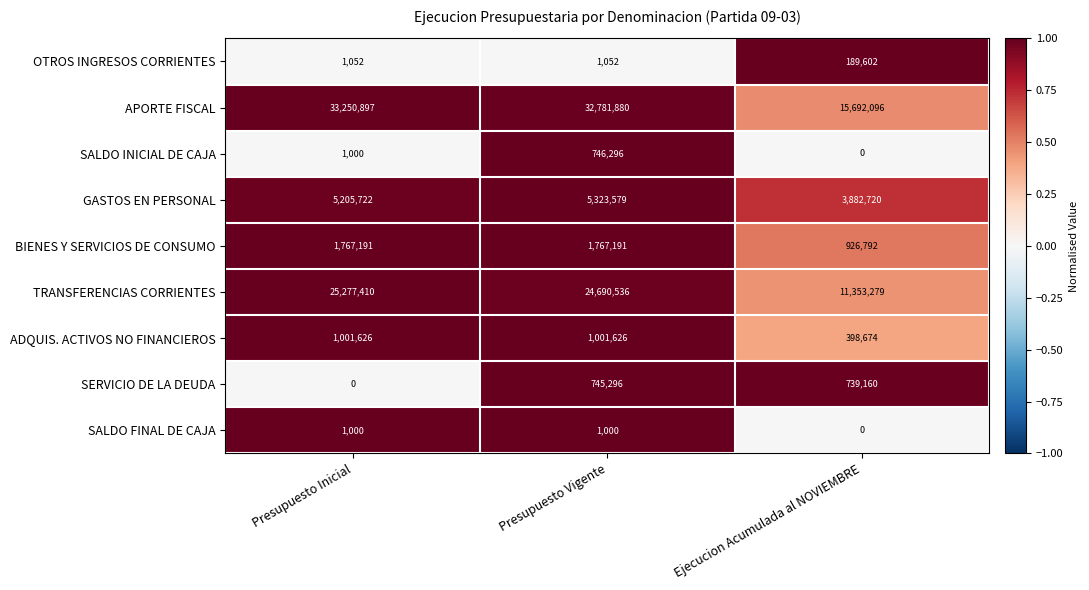

Which label corresponds to the largest value in the chart?

Presupuesto Inicial